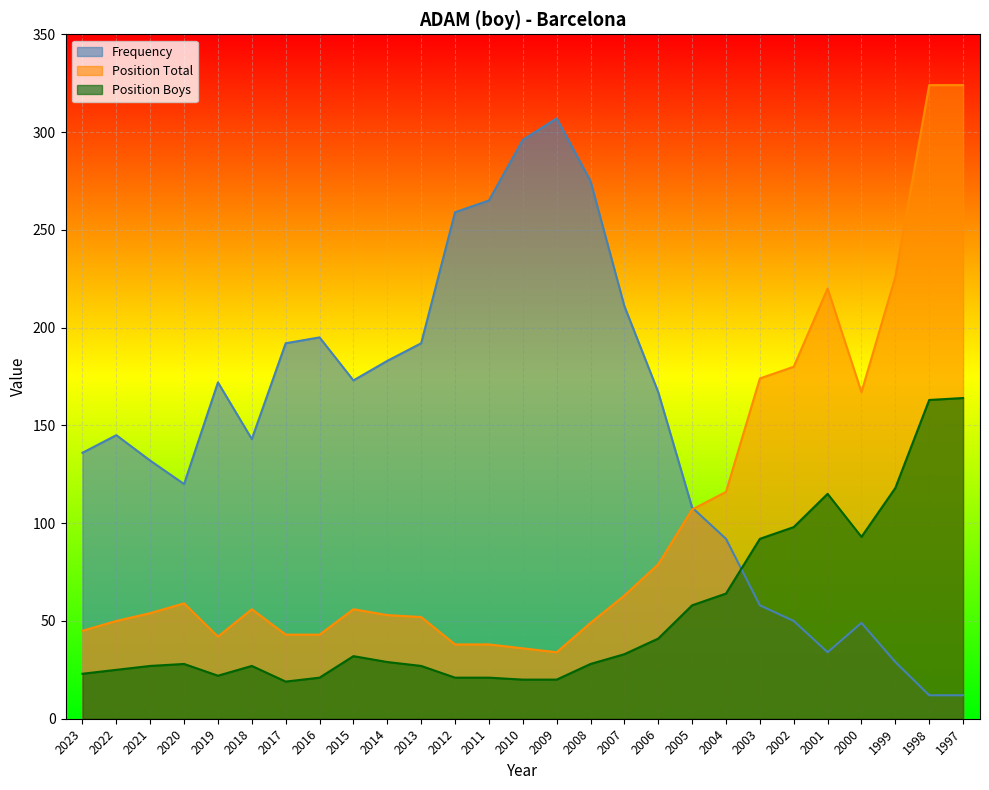

Count the number of data series in this chart.

3